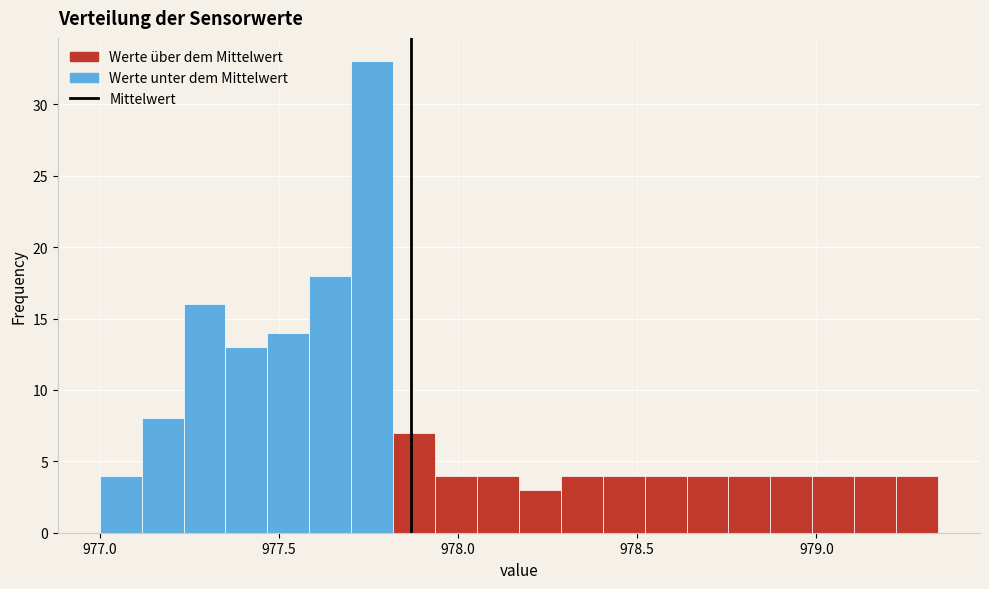

Around what value on the x-axis is the tallest bar? Give the approximate position of its centre, as read against the axis.

977.75